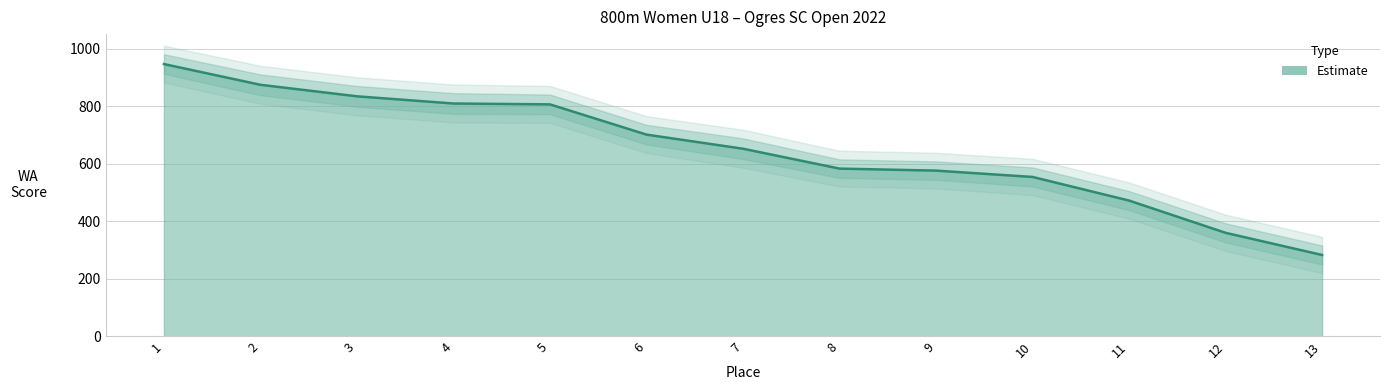

What is the difference between the maximum and minimum values?

663